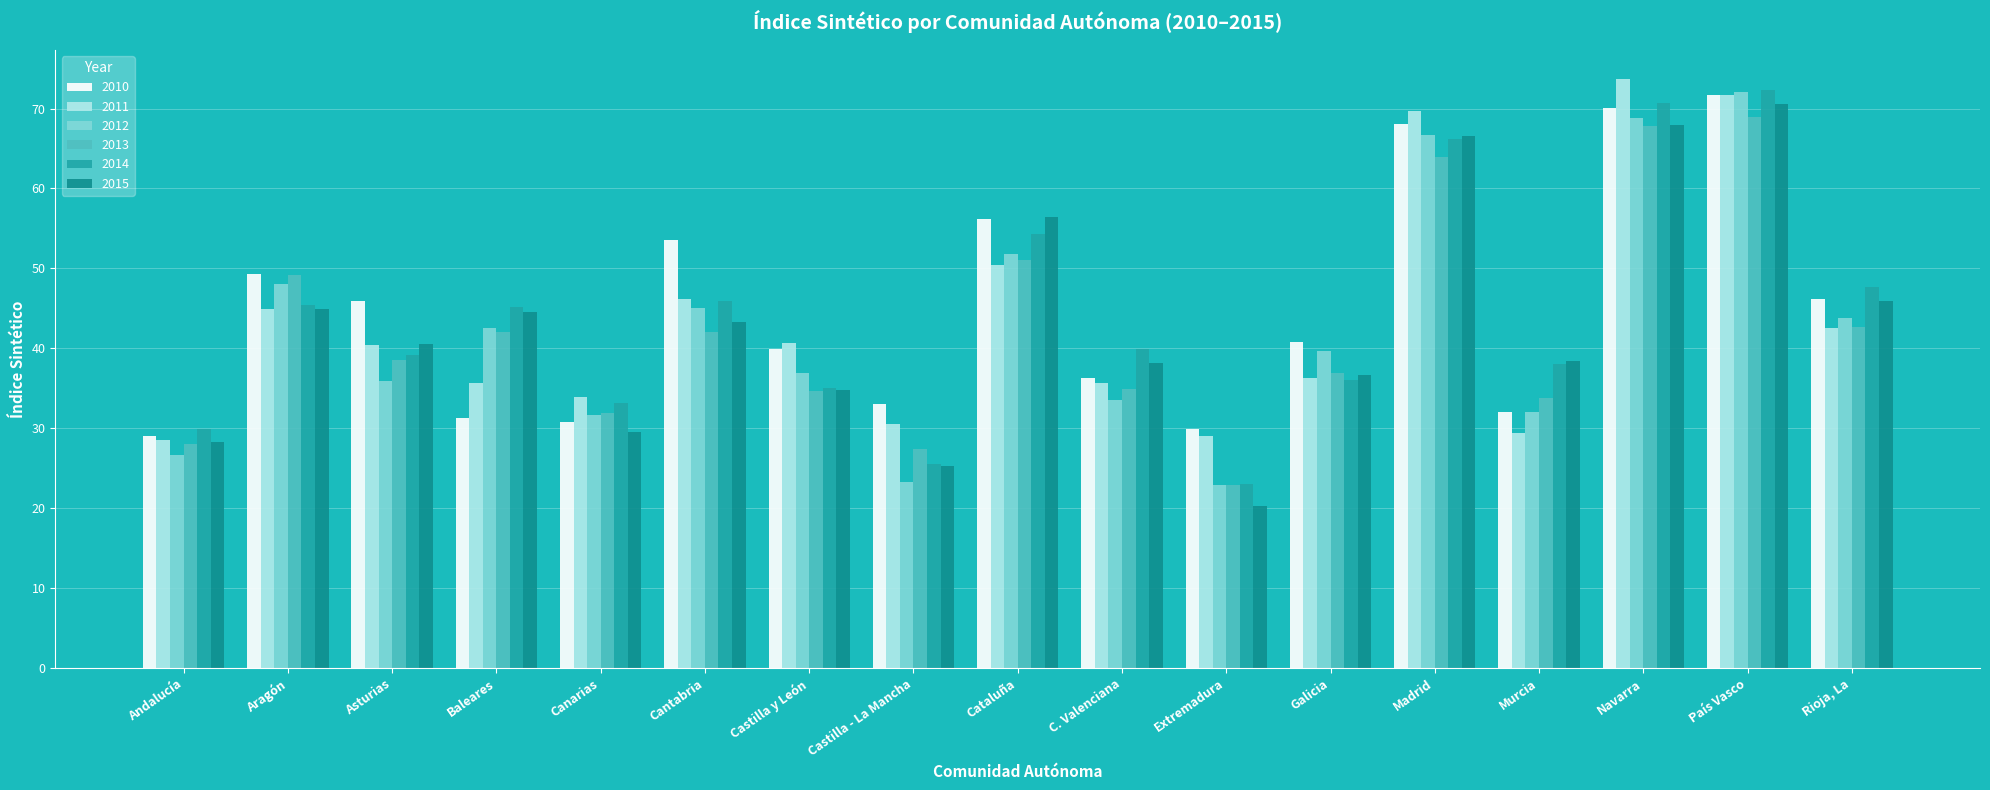

At Galicia, list the series in order from smallest to largest.

2014, 2011, 2015, 2013, 2012, 2010